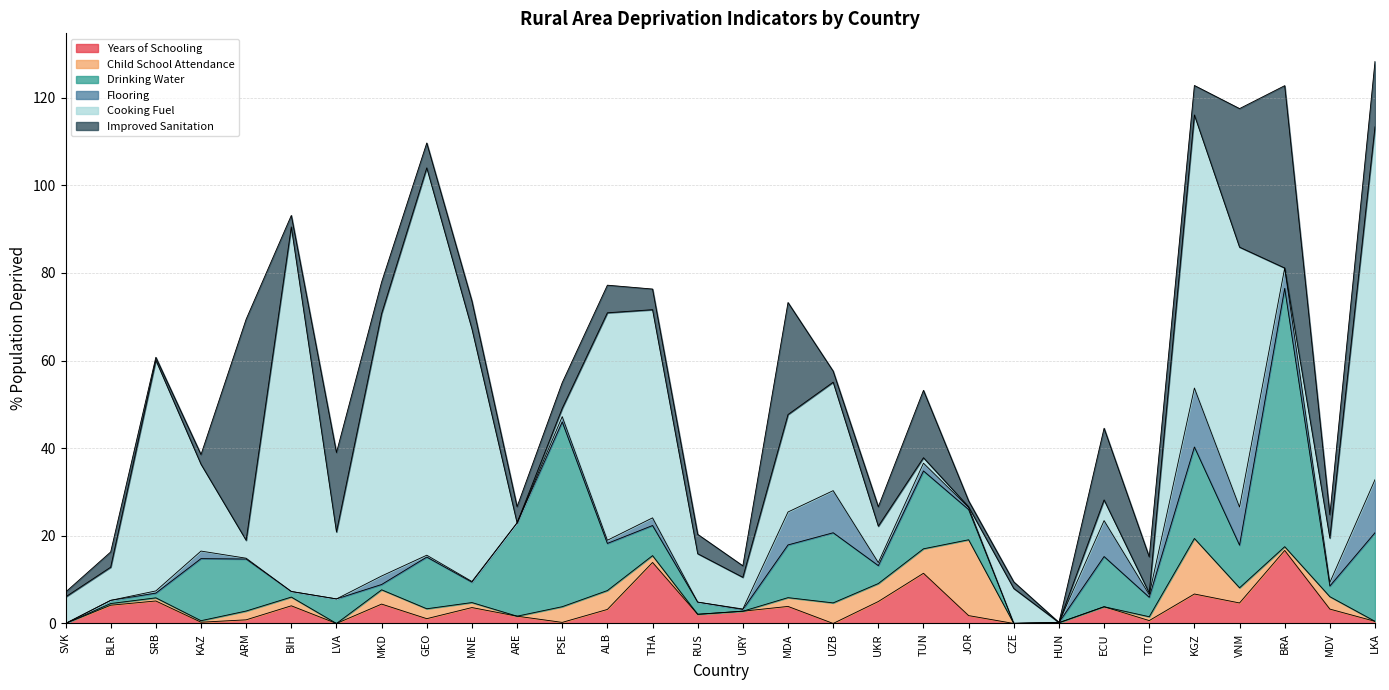

What position from the right is LVA?

24